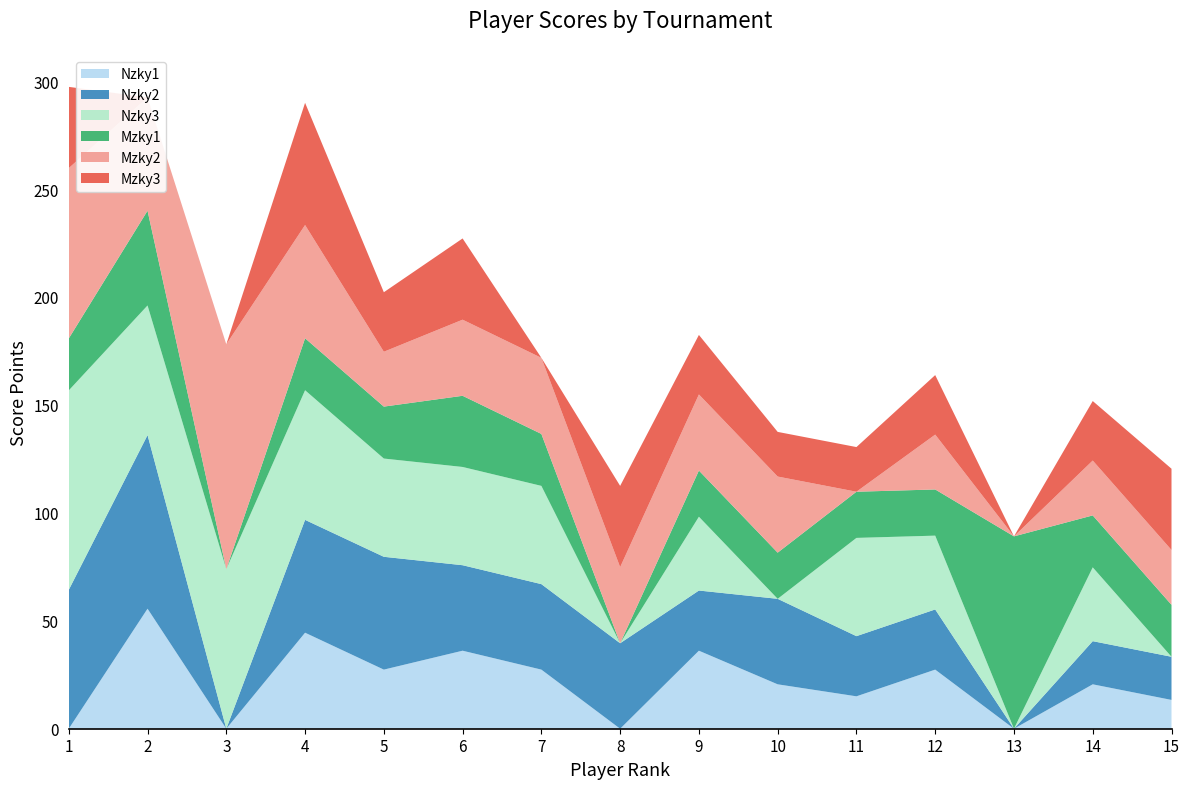

Reading left to right, list all the values displayed in this chart.

Nzky1: 0.0	55.6	0.0	44.5	27.4	36.1	27.4	0.0	36.1	20.6	15.0	27.4	0.0	20.6	13.3
Nzky2: 64.3	80.4	0.0	52.3	52.3	39.6	39.6	39.6	27.9	39.6	27.9	27.9	0.0	20.0	20.0
Nzky3: 92.4	60.1	73.9	60.1	45.5	45.5	45.5	0.0	34.2	0.0	45.5	34.2	0.0	34.2	0.0
Mzky1: 24.1	43.9	0.0	24.1	24.1	33.0	24.1	0.0	21.4	21.4	21.4	21.4	89.1	24.1	24.1
Mzky2: 78.9	52.5	104.1	52.5	25.4	35.2	35.2	35.2	35.2	35.2	0.0	25.4	0.0	25.4	25.4
Mzky3: 37.6	0.0	0.0	56.6	27.6	37.6	0.0	37.6	27.6	20.7	20.7	27.6	0.0	27.6	37.6